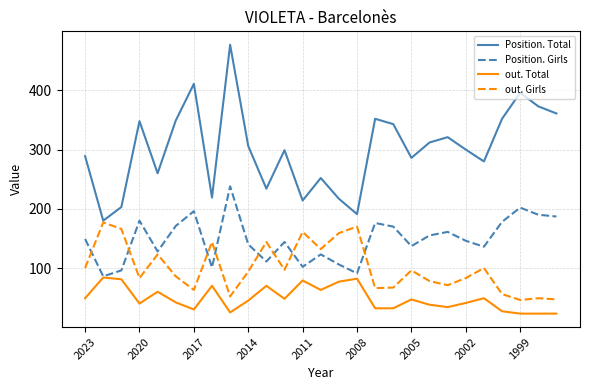

How many lines are shown in the chart?

4